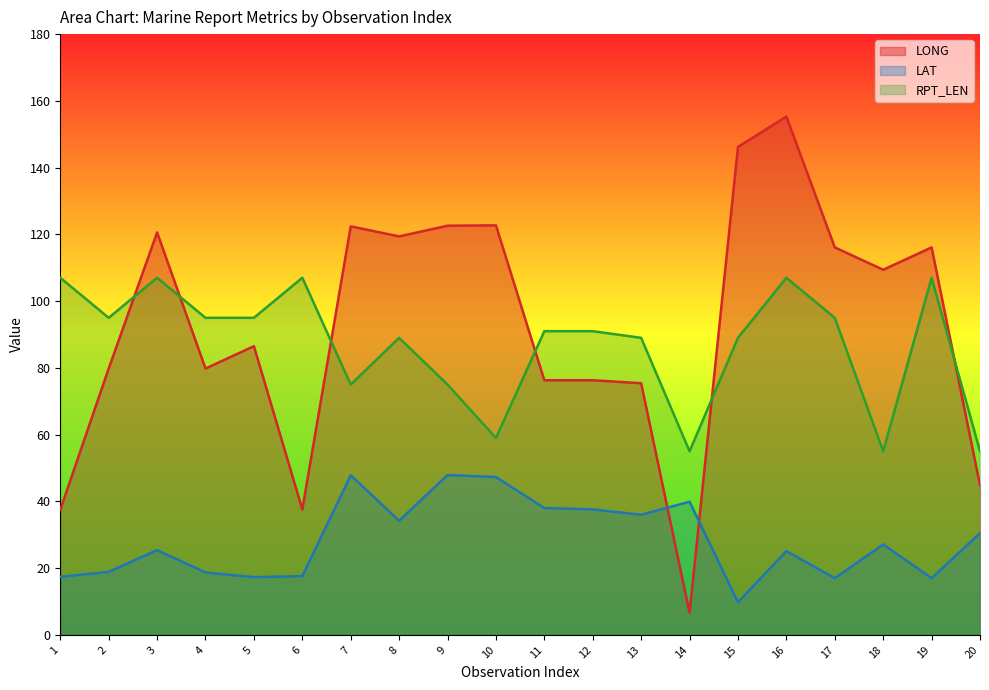

Which series has the largest range (max minus min)?

LONG